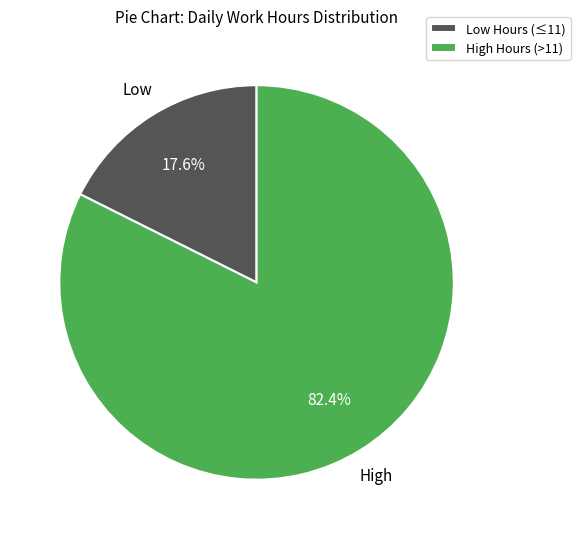

Do Low Hours (≤11) and High Hours (>11) together represent more than half of the pie?

Yes